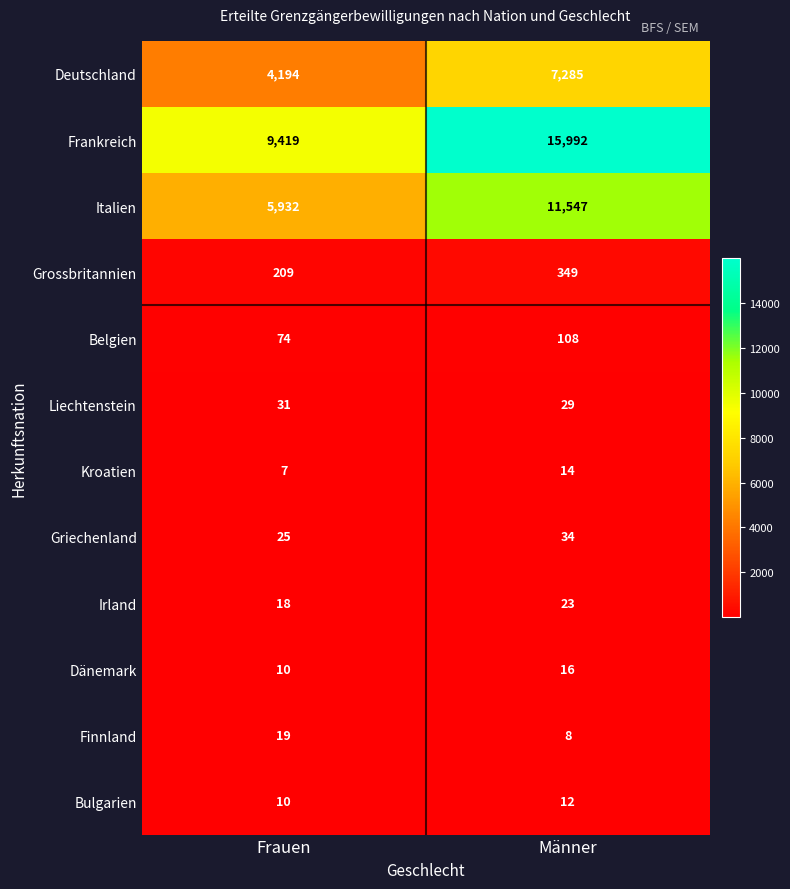

What is the average value of the Dänemark series?

13